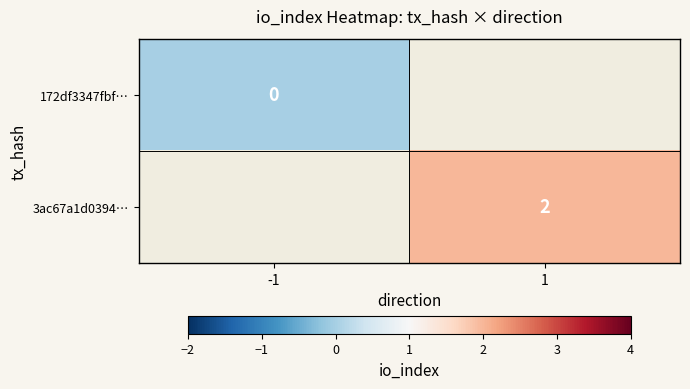

Count the number of data series in this chart.

2